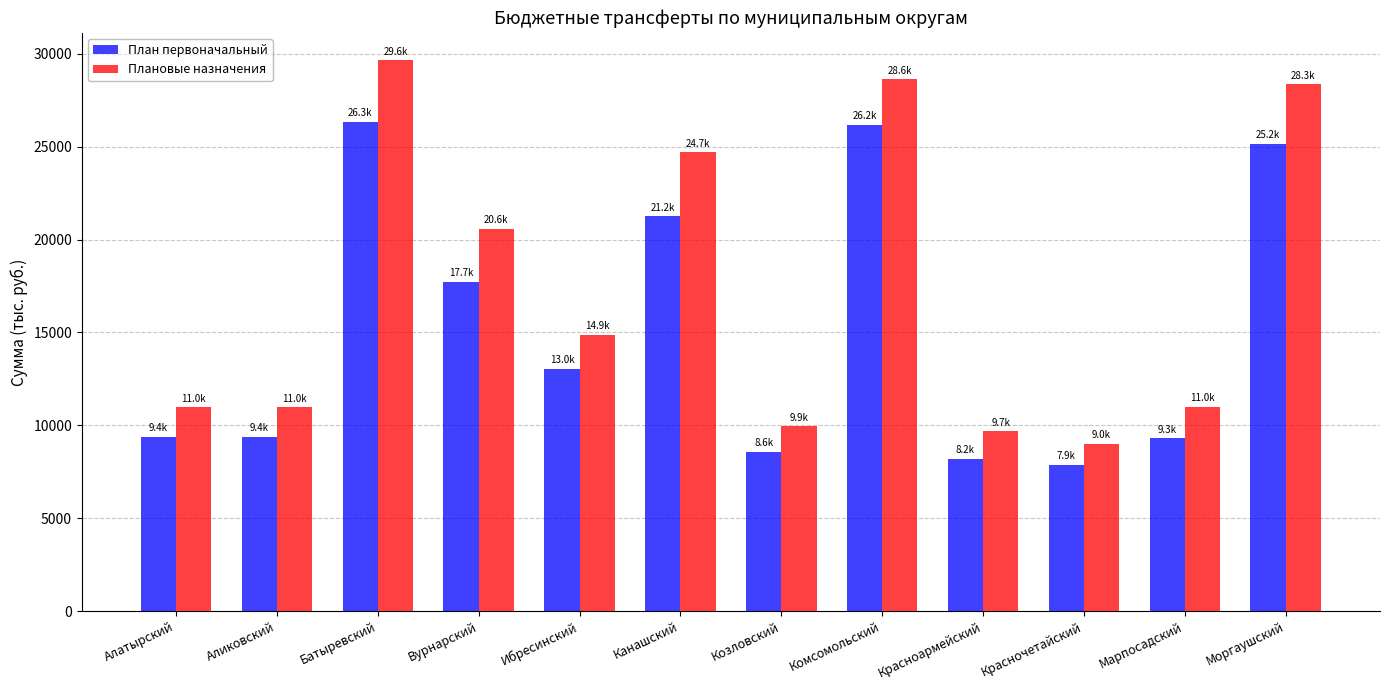

At Канашский, list the series in order from smallest to largest.

План первоначальный, Плановые назначения